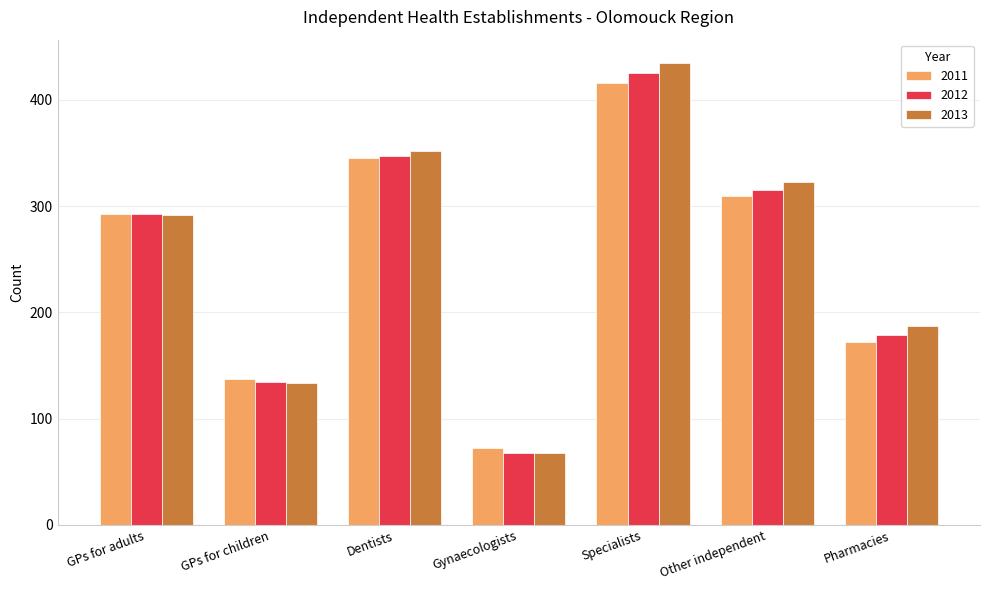

Rank the categories by 2013 value from lowest to highest.

Gynaecologists, GPs for children, Pharmacies, GPs for adults, Other independent, Dentists, Specialists